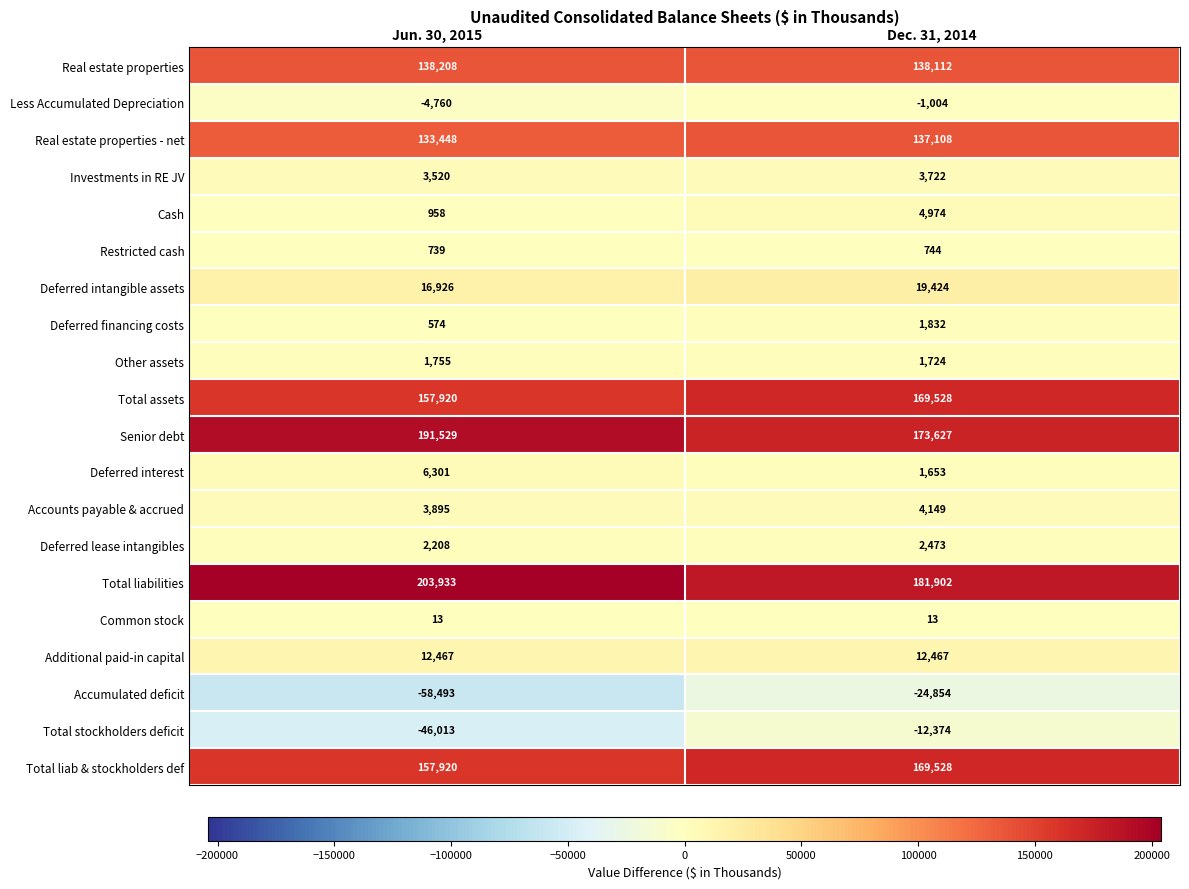

What is the minimum value shown in the chart?

-58493